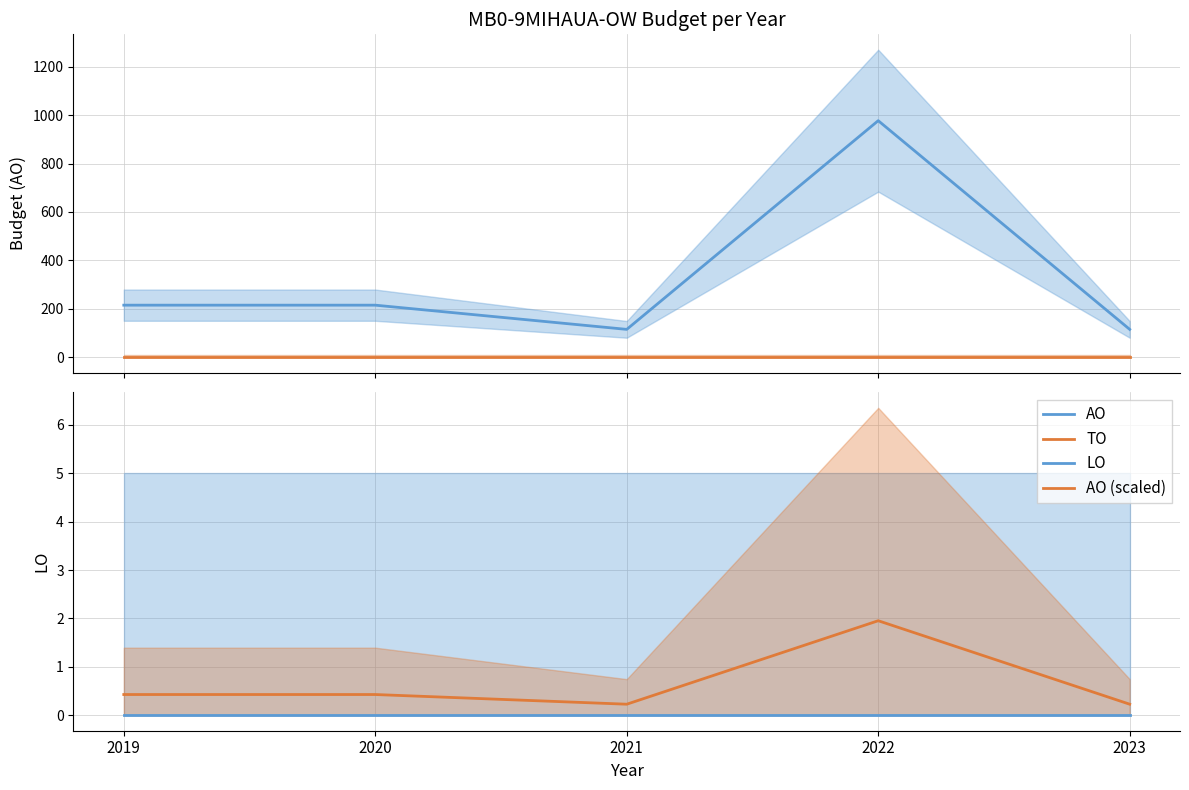

What is the highest value of the AO series?

977.0